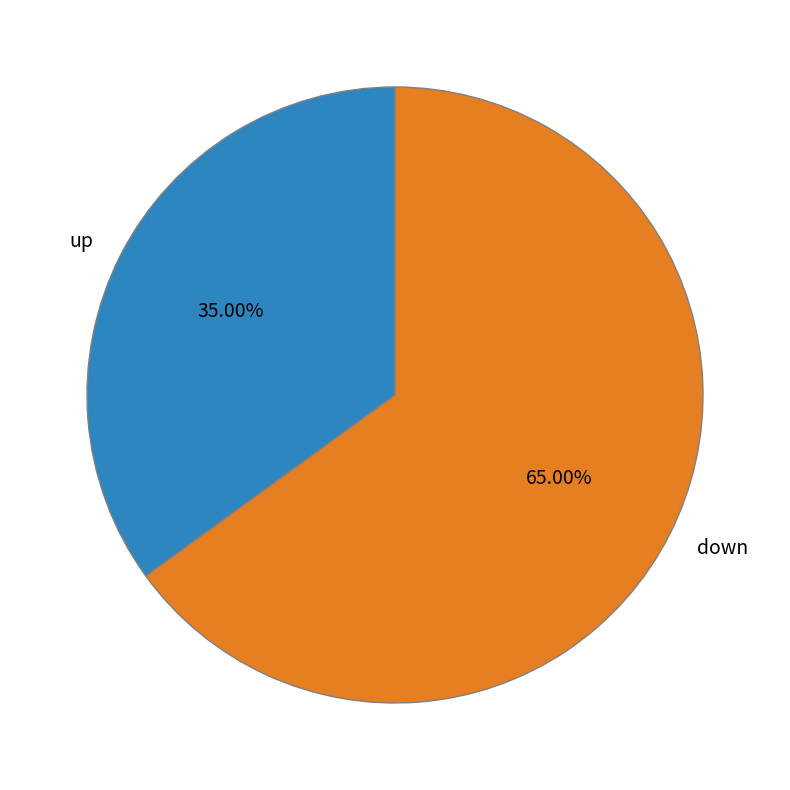

Which slice is the largest?

down